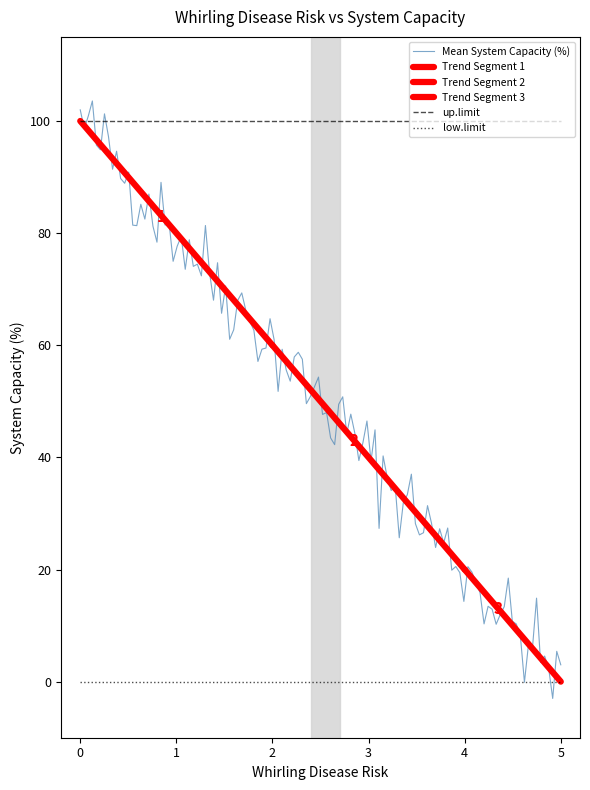

Which series has the largest range (max minus min)?

Mean System Capacity (%)